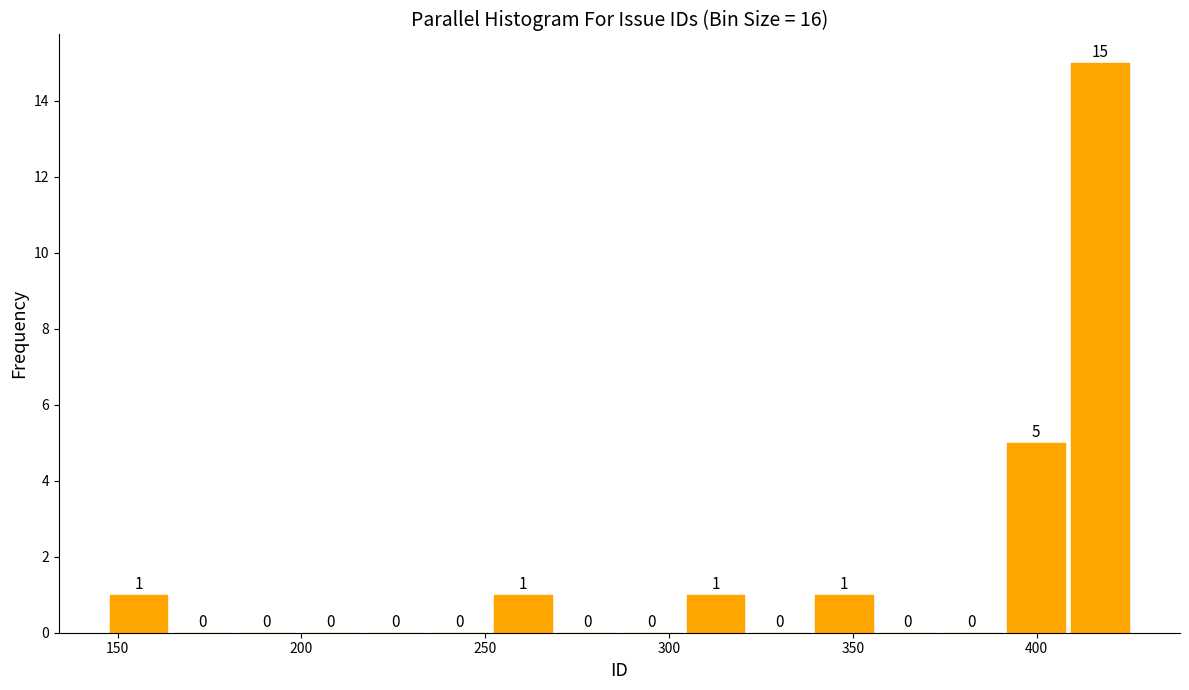

Read against the x-axis, roughly where is the centre of the tallest bar?

415